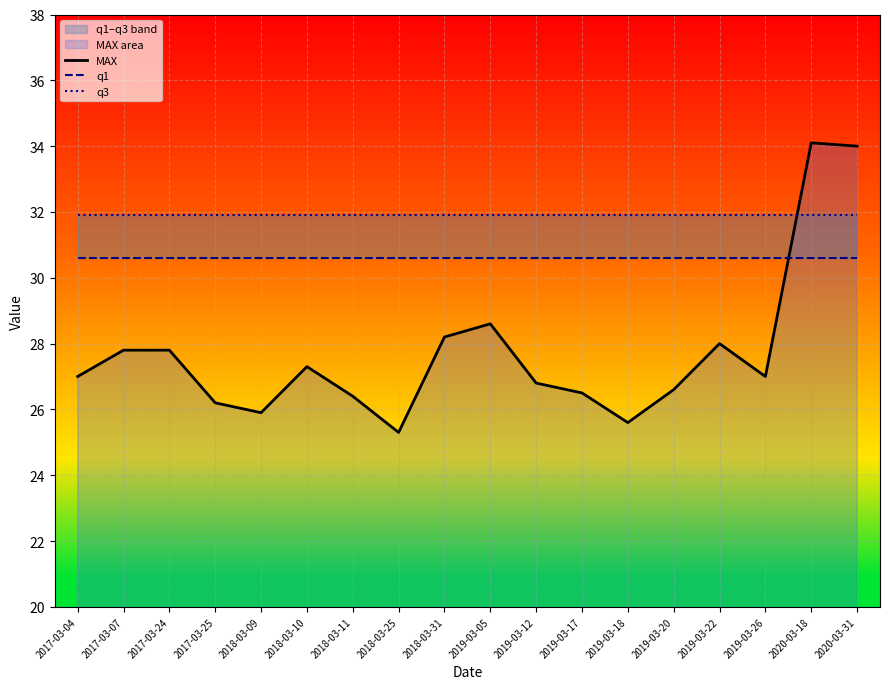

The q1 series shows 30.6 at 2019-03-22. True or false?

True